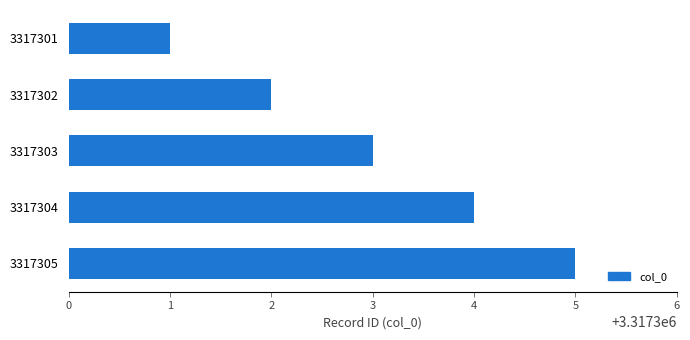

At which label is the value closest to 3317303?

3317303